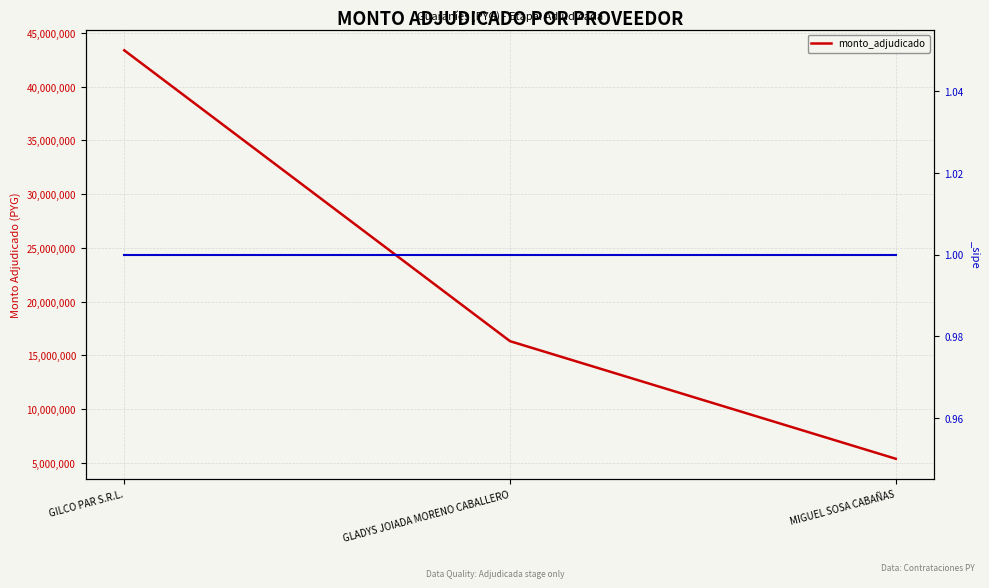

What is the value of the 2nd point from the left?

16330000